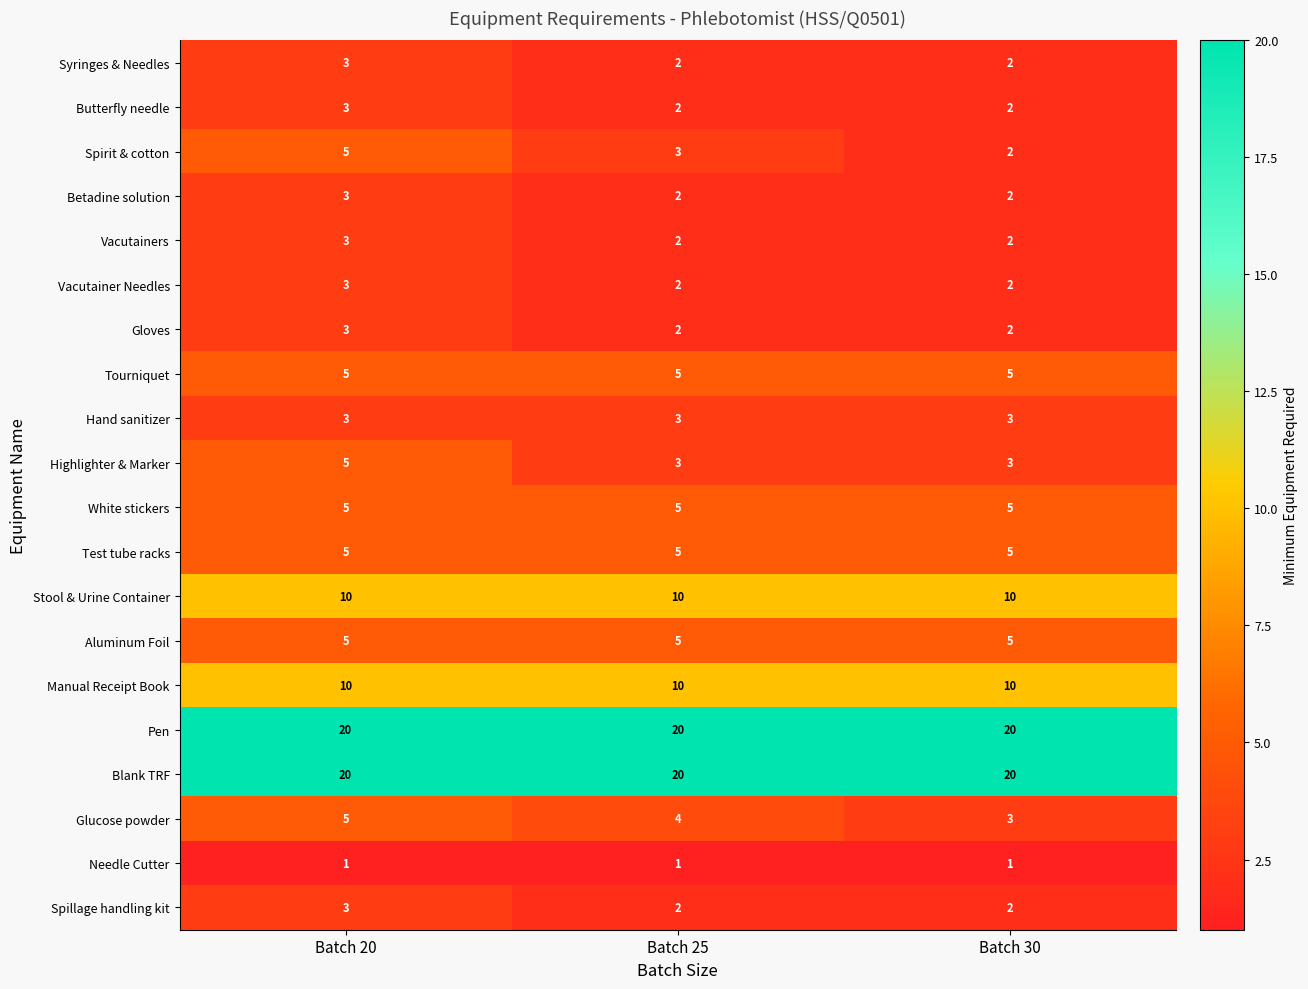

The value of Glucose powder at Batch 30 is 4. True or false?

False